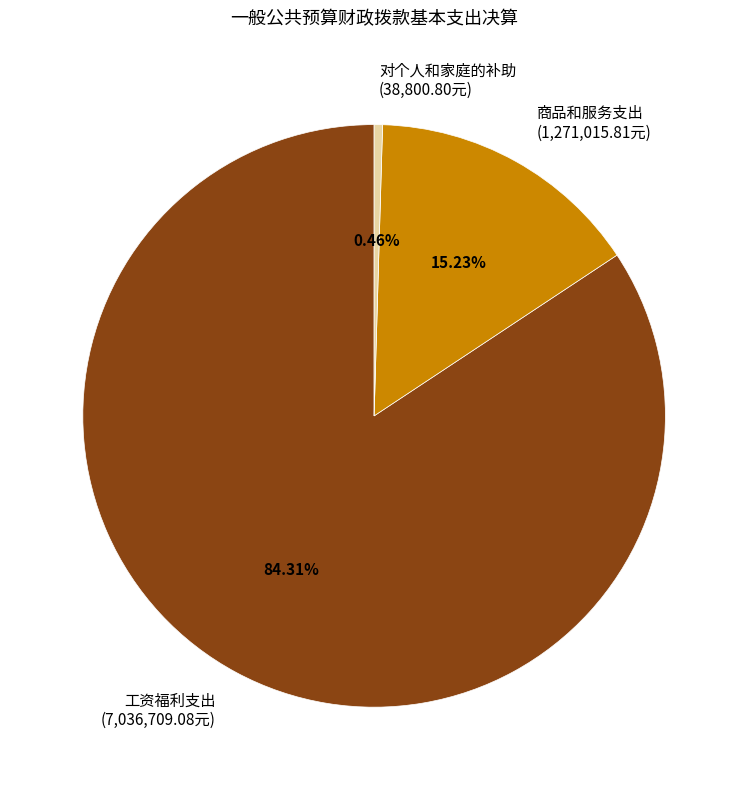

Is the sum of 商品和服务支出 (1,271,015.81元) and 工资福利支出 (7,036,709.08元) greater than half?

Yes